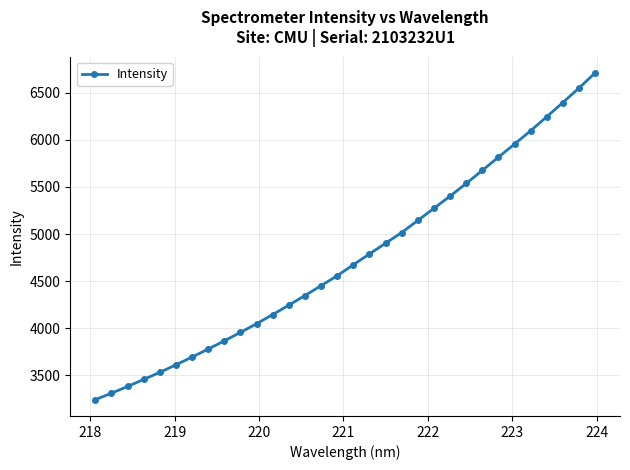

What is the greatest value displayed?

6710.8